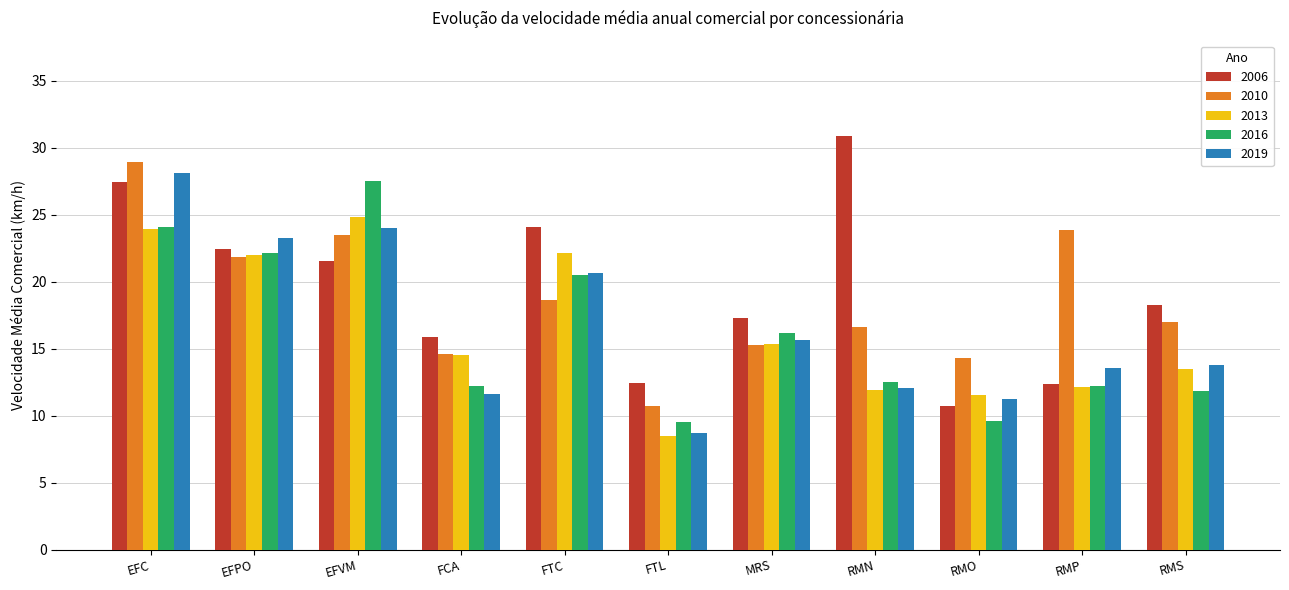

At which label does 2019 reach its minimum?

FTL